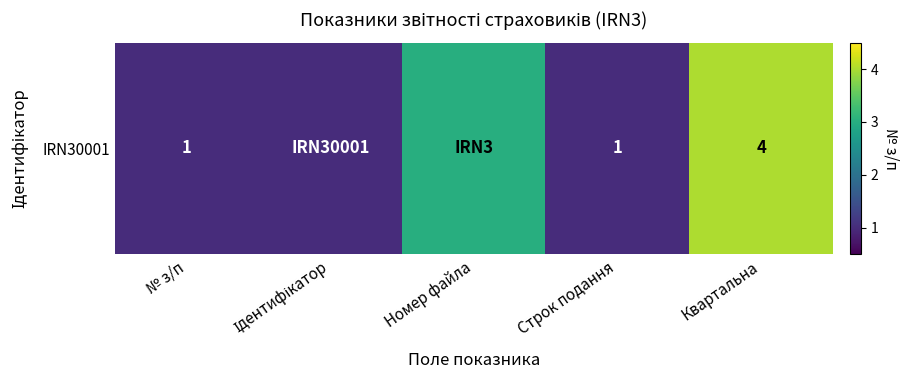

List the labels in order of value, smallest first.

№ з/п, Ідентифікатор, Строк подання, Номер файла, Квартальна